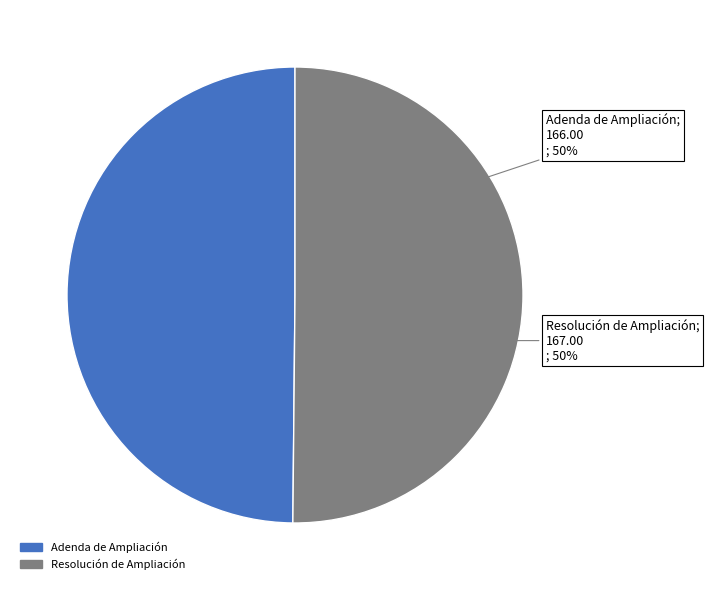

True or false: Adenda de Ampliación accounts for 42% of the total.

False